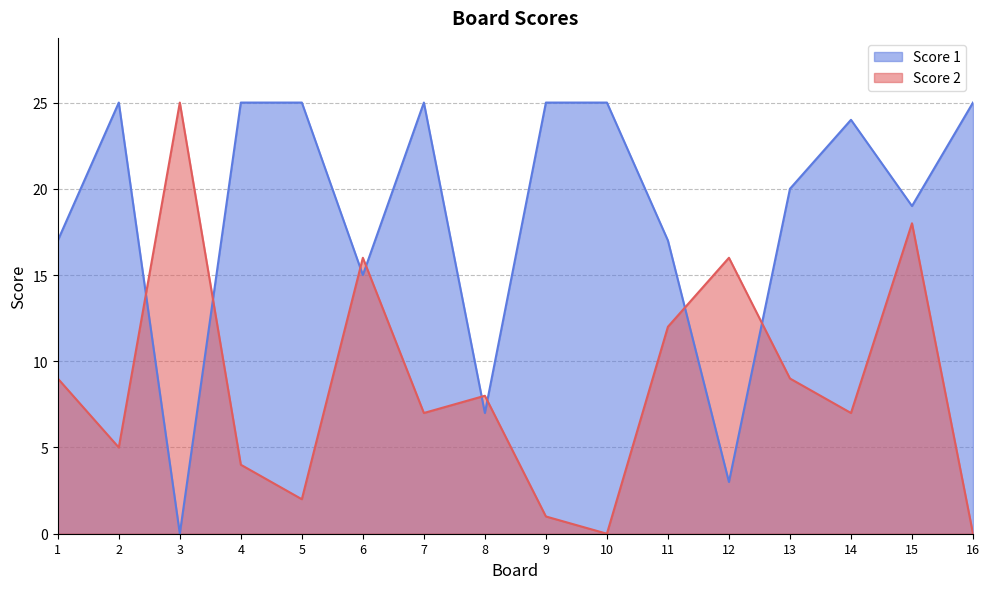

Which series has the largest range (max minus min)?

Score 2